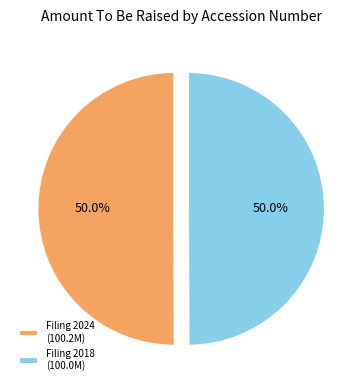

How many slices are in this pie chart?

2